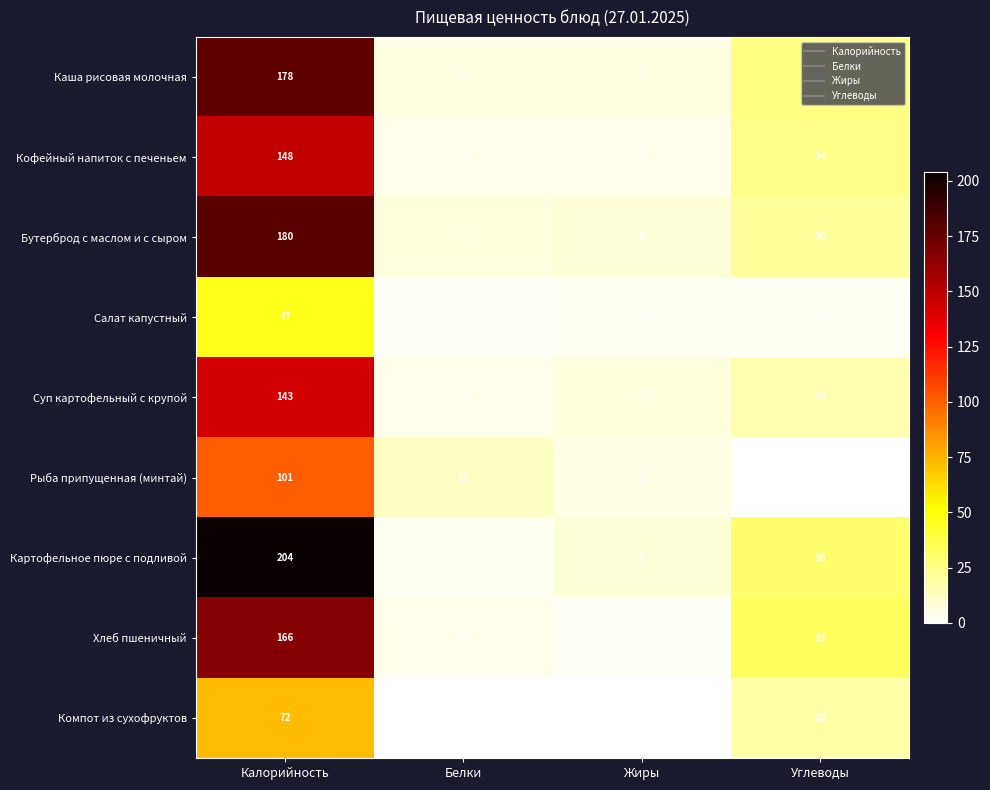

At which category is the sum across all series the highest?

Калорийность